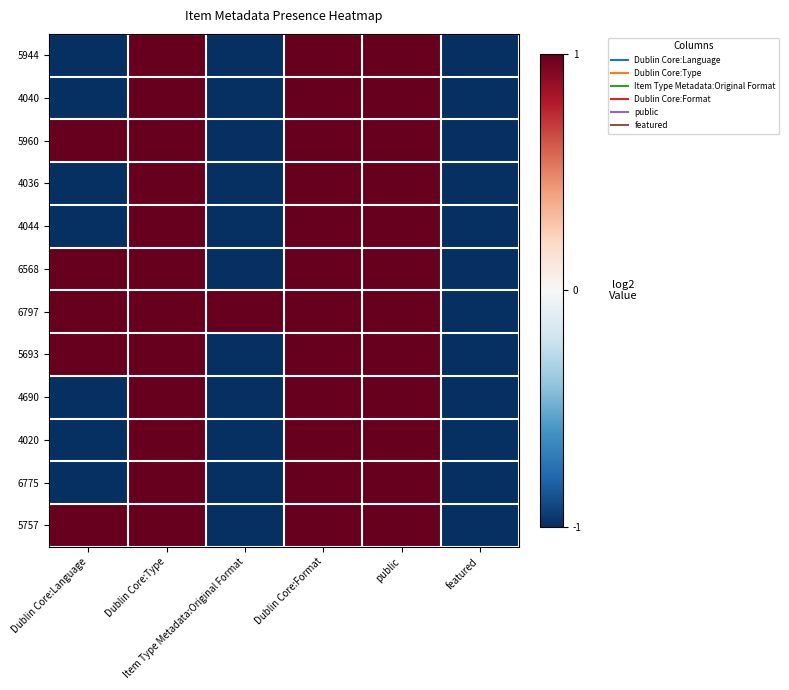

Reading left to right, list all the values displayed in this chart.

5757: Dublin Core:Language=1	Dublin Core:Type=1	Item Type Metadata:Original Format=-1	Dublin Core:Format=1	public=1	featured=-1
6775: Dublin Core:Language=-1	Dublin Core:Type=1	Item Type Metadata:Original Format=-1	Dublin Core:Format=1	public=1	featured=-1
4020: Dublin Core:Language=-1	Dublin Core:Type=1	Item Type Metadata:Original Format=-1	Dublin Core:Format=1	public=1	featured=-1
4690: Dublin Core:Language=-1	Dublin Core:Type=1	Item Type Metadata:Original Format=-1	Dublin Core:Format=1	public=1	featured=-1
5693: Dublin Core:Language=1	Dublin Core:Type=1	Item Type Metadata:Original Format=-1	Dublin Core:Format=1	public=1	featured=-1
6797: Dublin Core:Language=1	Dublin Core:Type=1	Item Type Metadata:Original Format=1	Dublin Core:Format=1	public=1	featured=-1
6568: Dublin Core:Language=1	Dublin Core:Type=1	Item Type Metadata:Original Format=-1	Dublin Core:Format=1	public=1	featured=-1
4044: Dublin Core:Language=-1	Dublin Core:Type=1	Item Type Metadata:Original Format=-1	Dublin Core:Format=1	public=1	featured=-1
4036: Dublin Core:Language=-1	Dublin Core:Type=1	Item Type Metadata:Original Format=-1	Dublin Core:Format=1	public=1	featured=-1
5960: Dublin Core:Language=1	Dublin Core:Type=1	Item Type Metadata:Original Format=-1	Dublin Core:Format=1	public=1	featured=-1
4040: Dublin Core:Language=-1	Dublin Core:Type=1	Item Type Metadata:Original Format=-1	Dublin Core:Format=1	public=1	featured=-1
5944: Dublin Core:Language=-1	Dublin Core:Type=1	Item Type Metadata:Original Format=-1	Dublin Core:Format=1	public=1	featured=-1